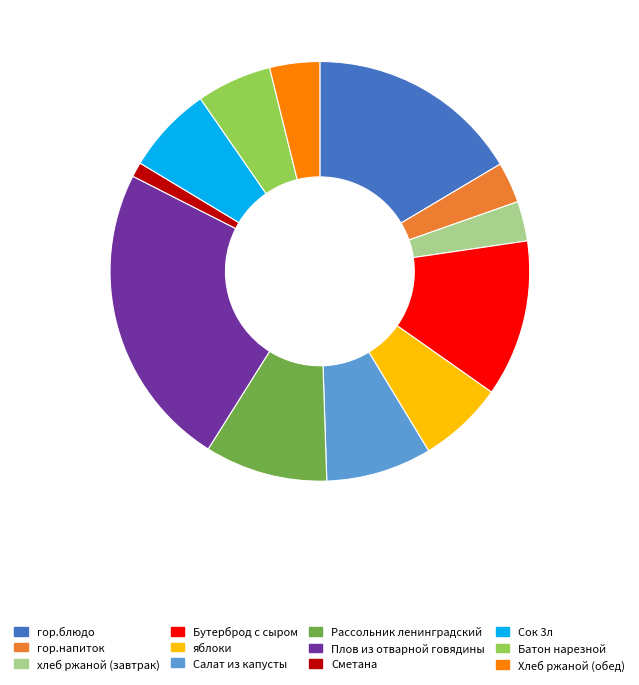

Which category has the biggest portion of the pie?

Плов из отварной говядины